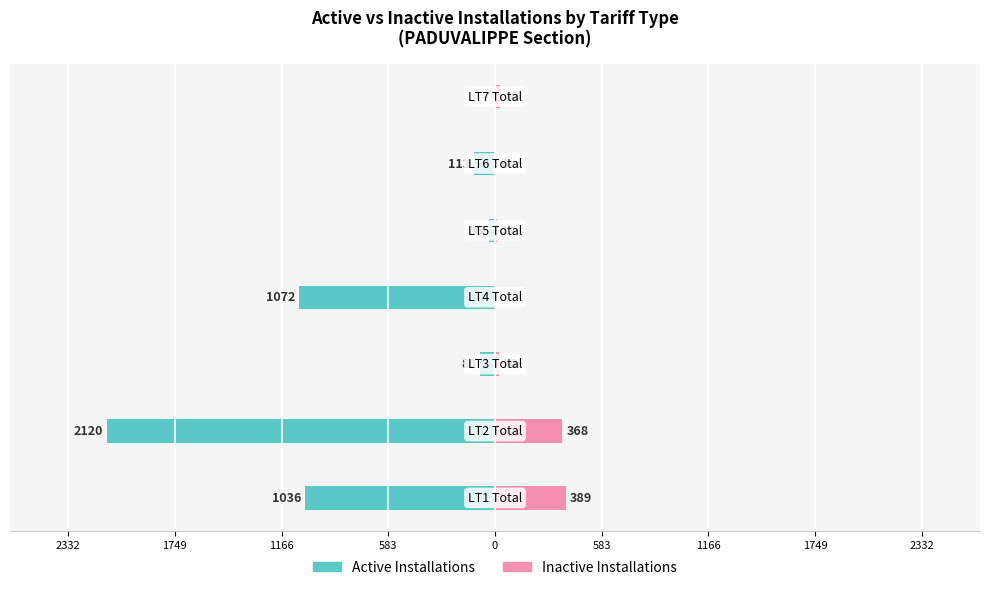

Reading right to left, what are all the values shown in this chart?

Active Installations: 1166=-7	583=-113	0=-35	583=-1072	1166=-80	1749=-2120	2332=-1036
Inactive Installations: 1166=30	583=6	0=13	583=0	1166=20	1749=368	2332=389